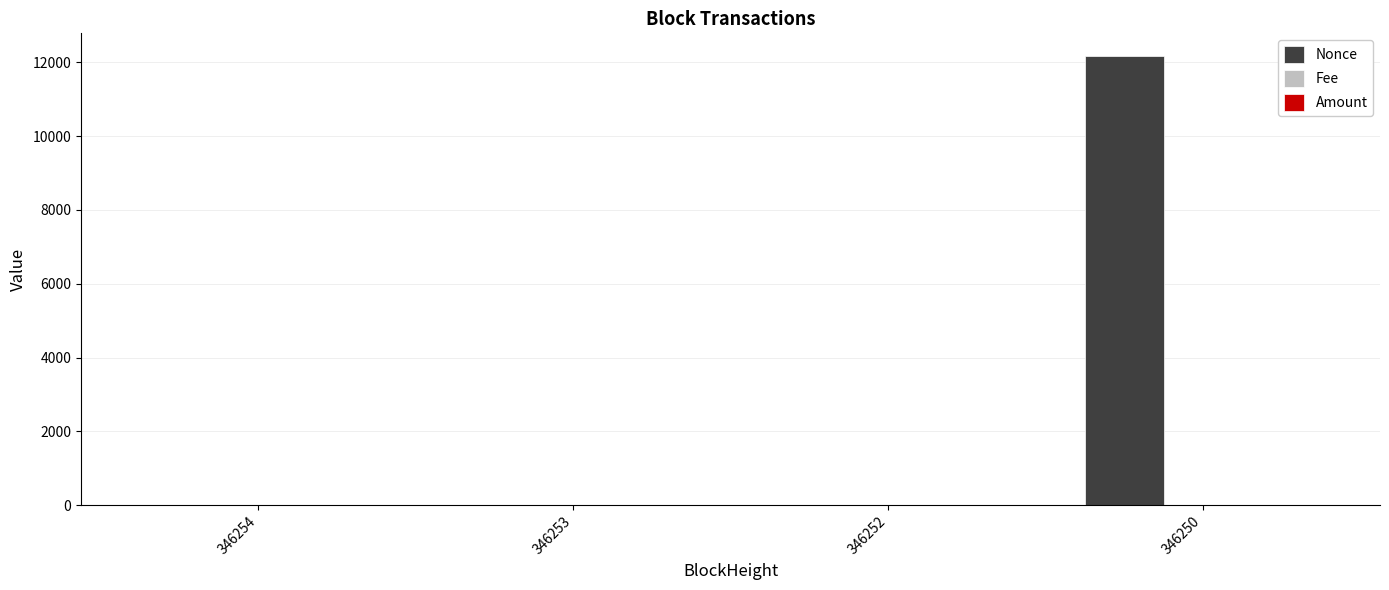

How many series are shown in this chart?

3